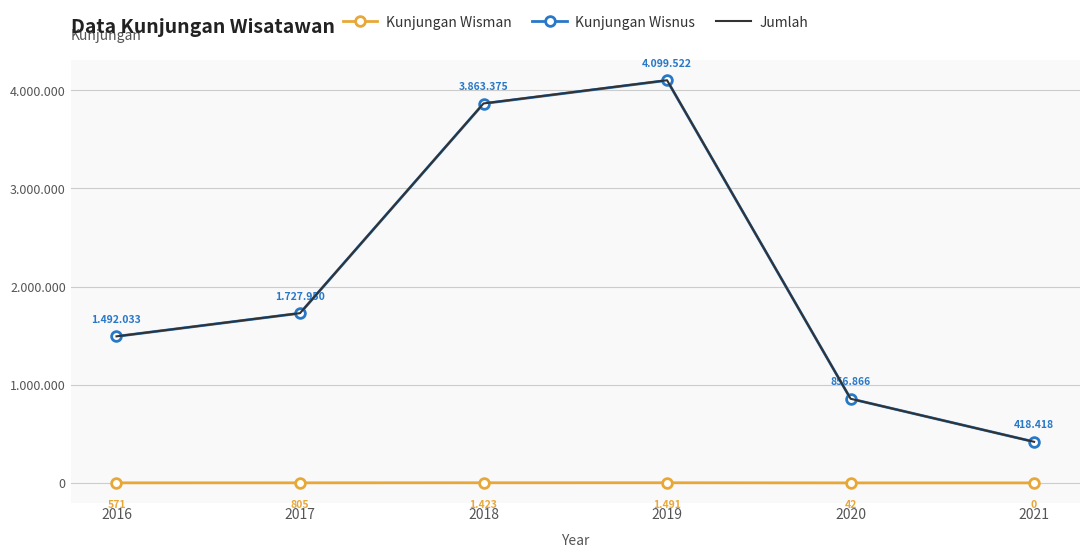

Which series changed the most between 2016 and 2017?

Jumlah